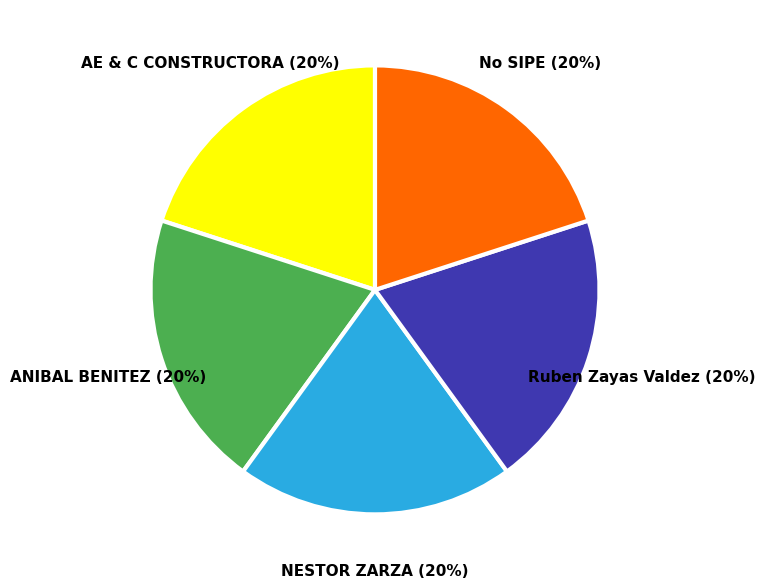

How many segments does this pie chart have?

5